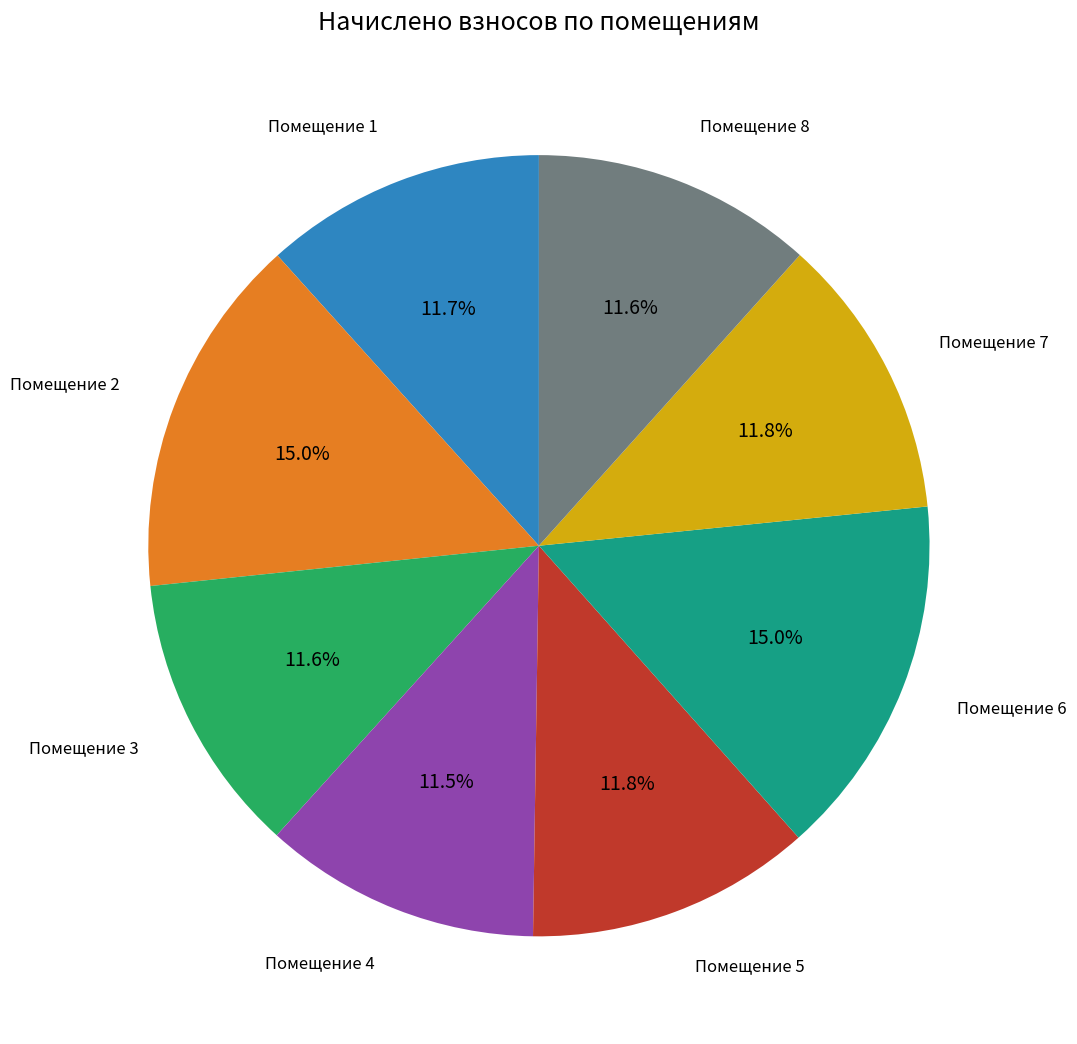

Do Помещение 7 and Помещение 5 together represent more than half of the pie?

No